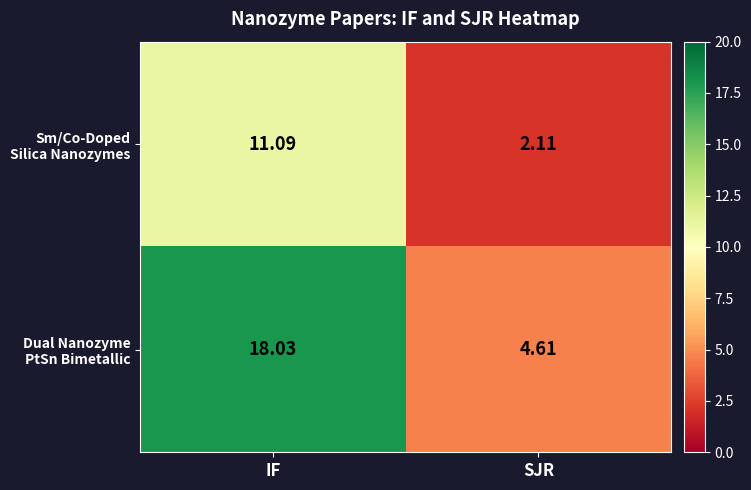

What is the maximum value shown in the chart?

18.0